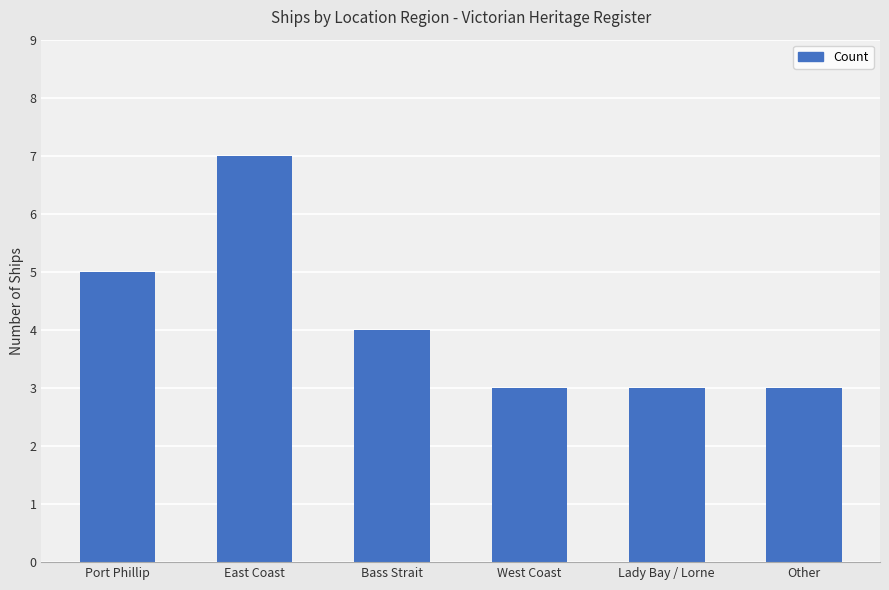

What is the label of the 4th bar from the left?

West Coast